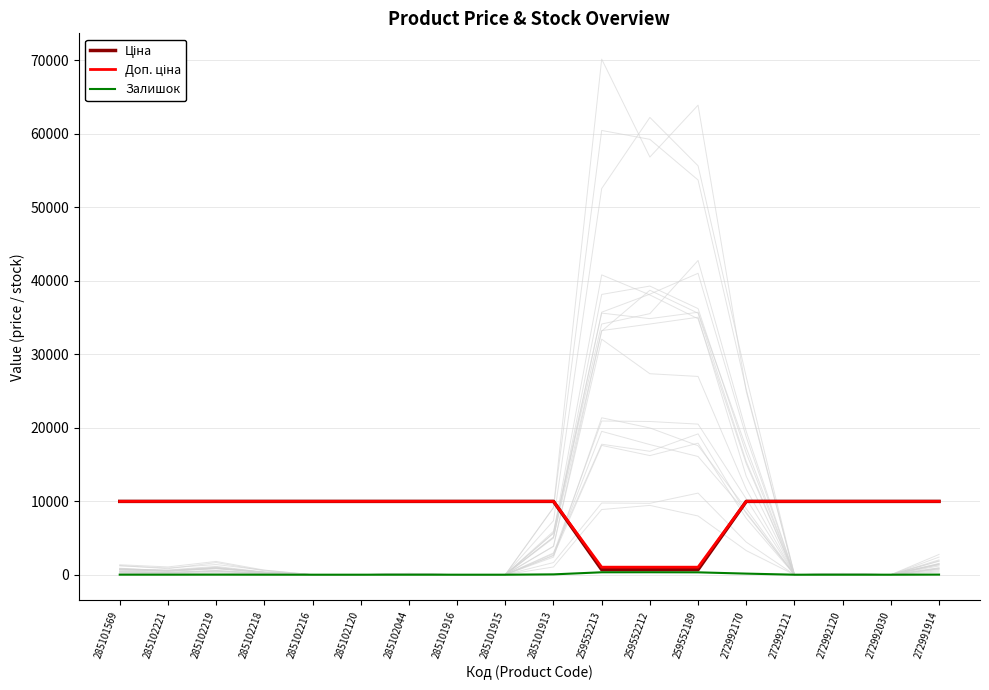

At 259552212, list the series in order from smallest to largest.

Залишок, Ціна, Доп. ціна